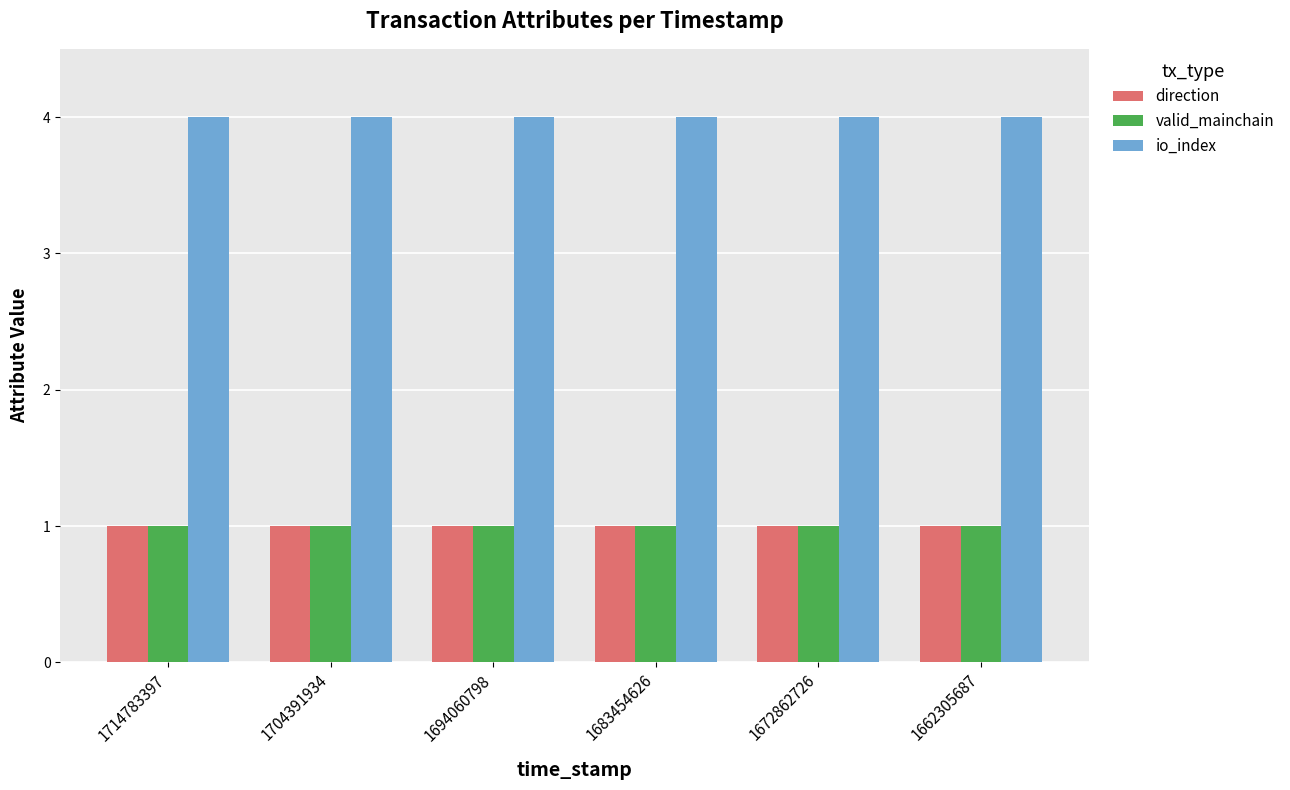

What is the highest value of the direction series?

1